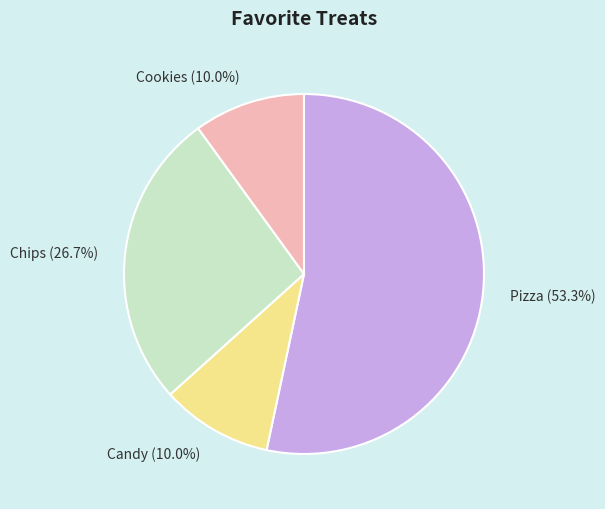

What is the largest slice in the pie chart?

Pizza